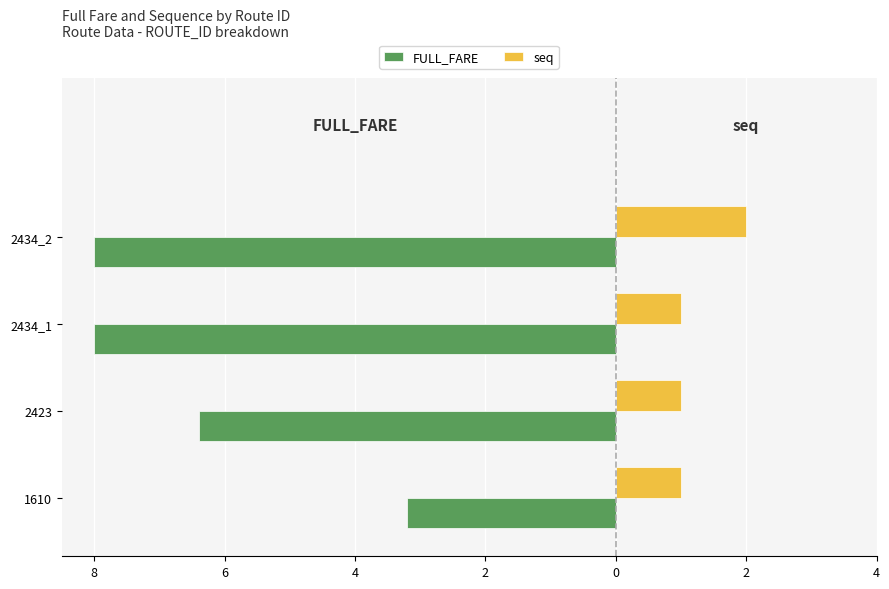

What are all the series names shown in the legend?

FULL_FARE, seq